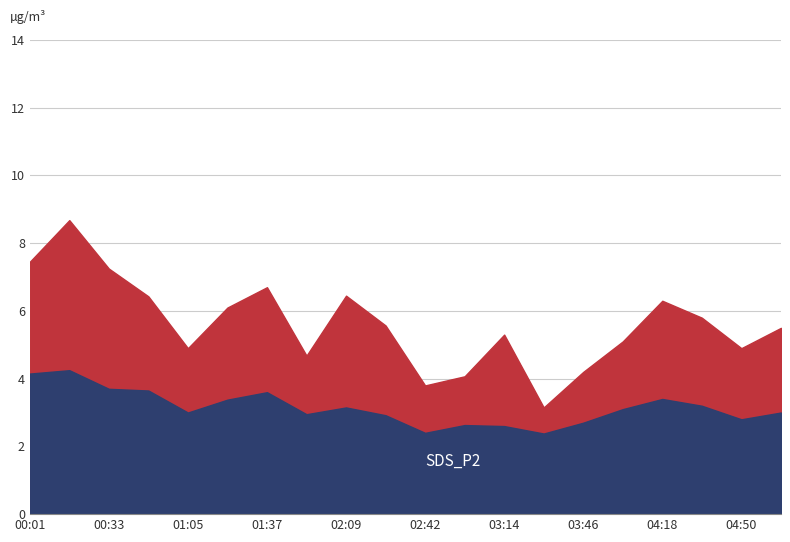

Where is SDS_P2 nearest to the value 3?

01:05